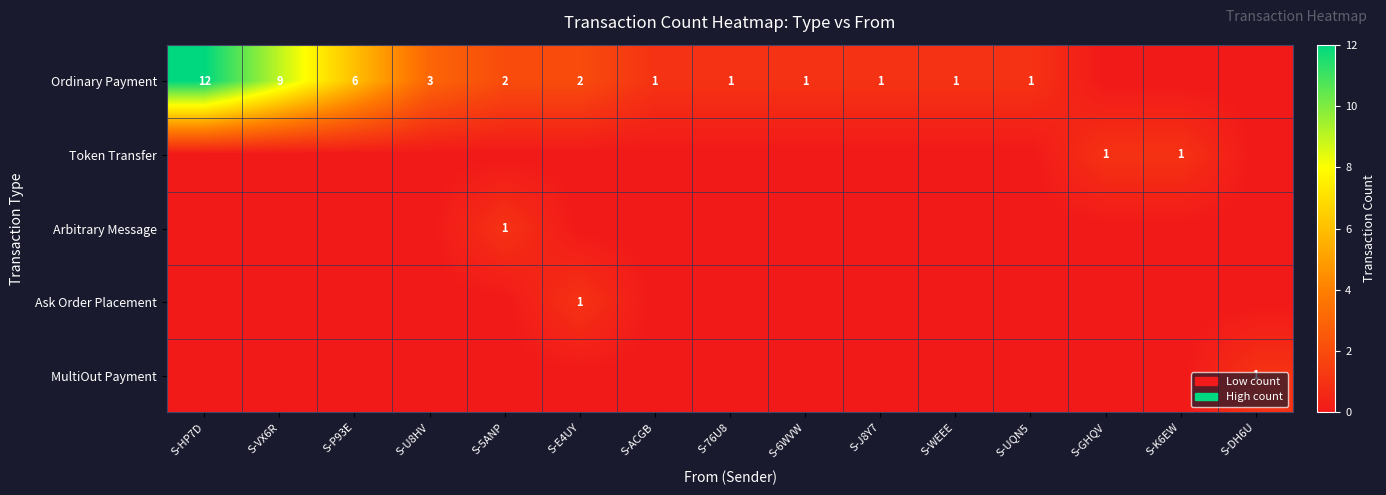

True or false: Ordinary Payment has a value of 1 at S-ACGB.

True